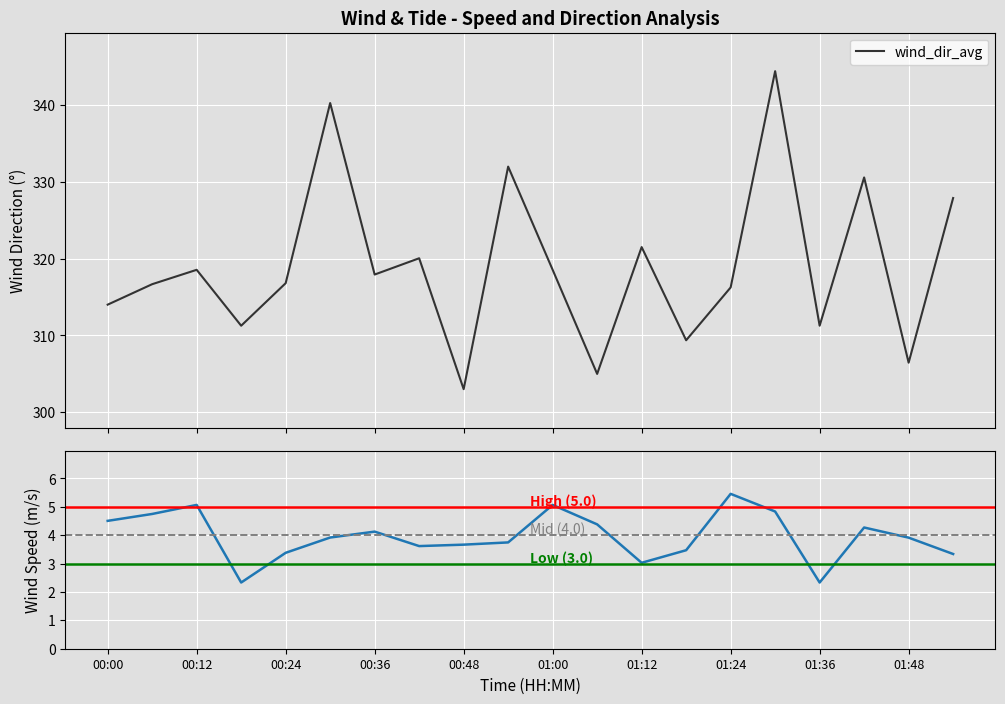

Rank the categories by wind_dir_avg value from lowest to highest.

00:48, 01:06, 01:48, 01:18, 00:18, 01:36, 00:00, 01:24, 00:06, 00:24, 00:36, 00:12, 01:00, 00:42, 01:12, 01:54, 01:42, 00:54, 00:30, 01:30